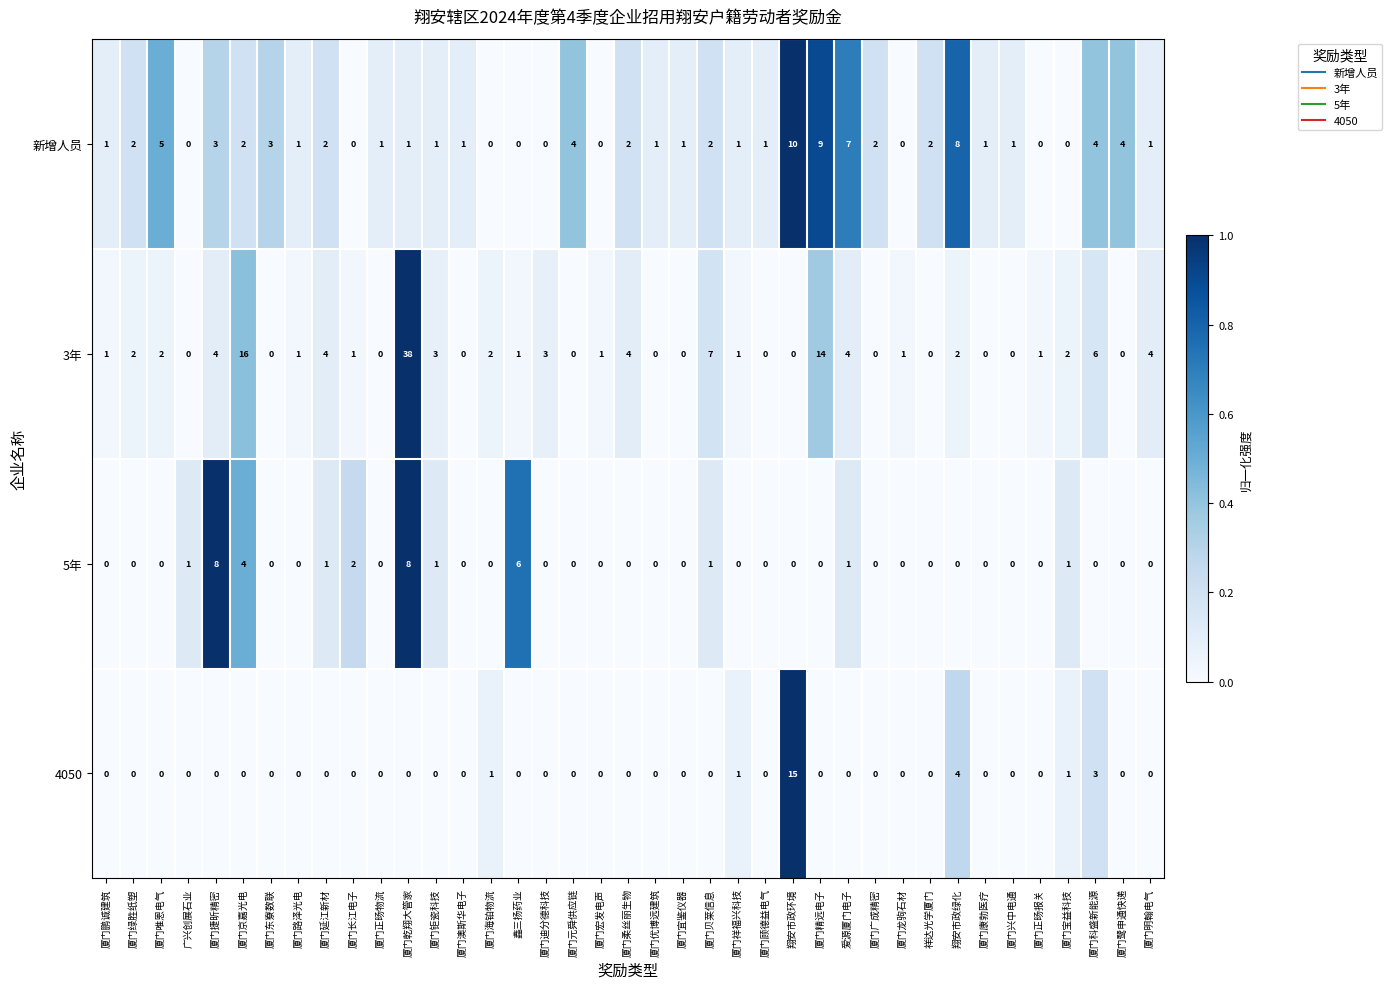

Which category has the highest value across all series?

厦门乾翔大管家